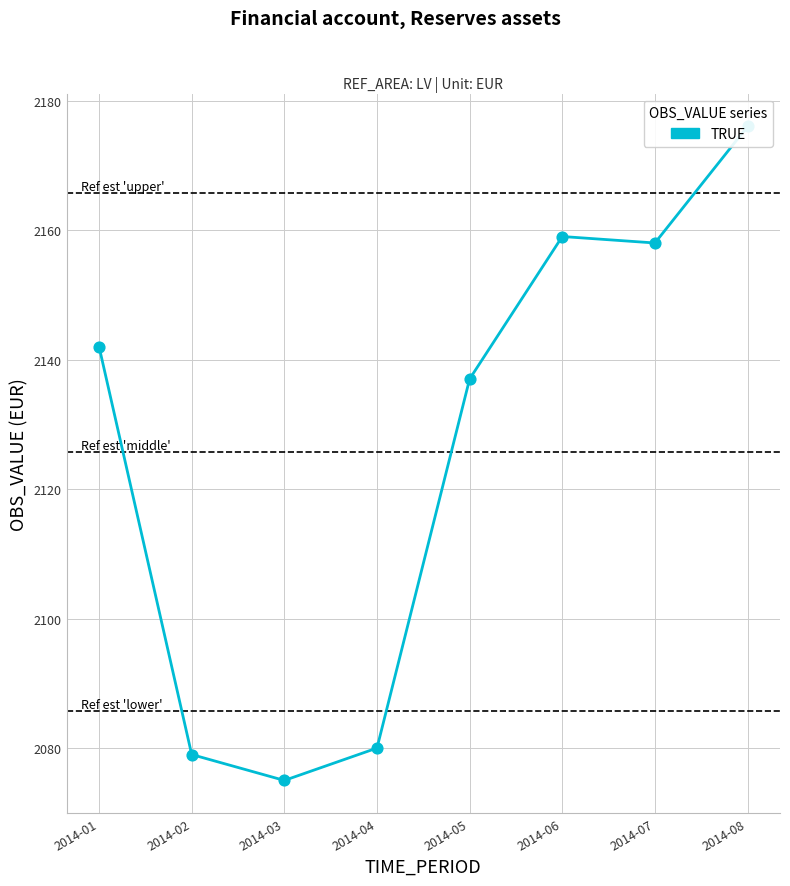

What is the ratio of the value at 2014-05 to the value at 2014-08?

1.0